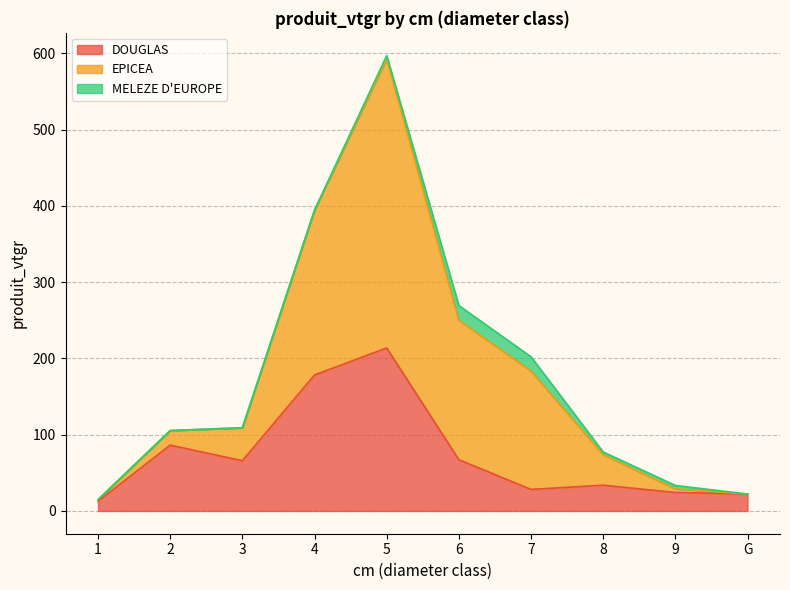

What is the label of the 5th point from the right?

6